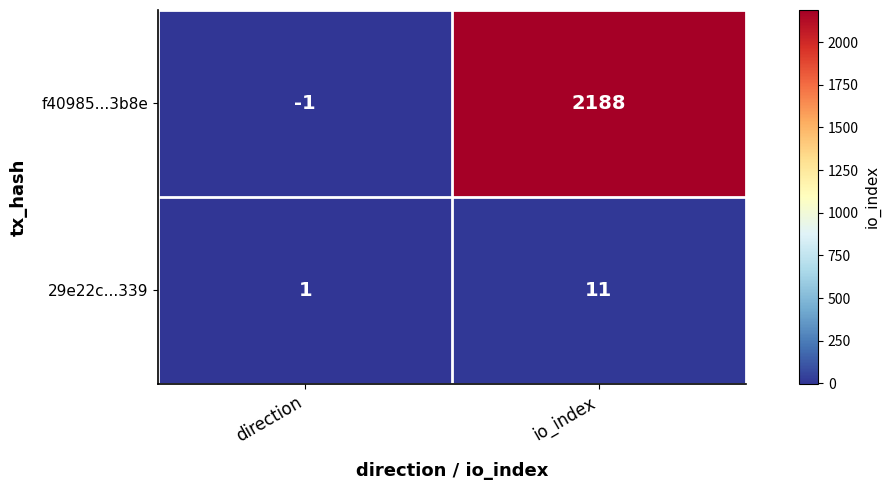

Rank the series by their maximum value, from highest to lowest.

f40985...3b8e, 29e22c...339